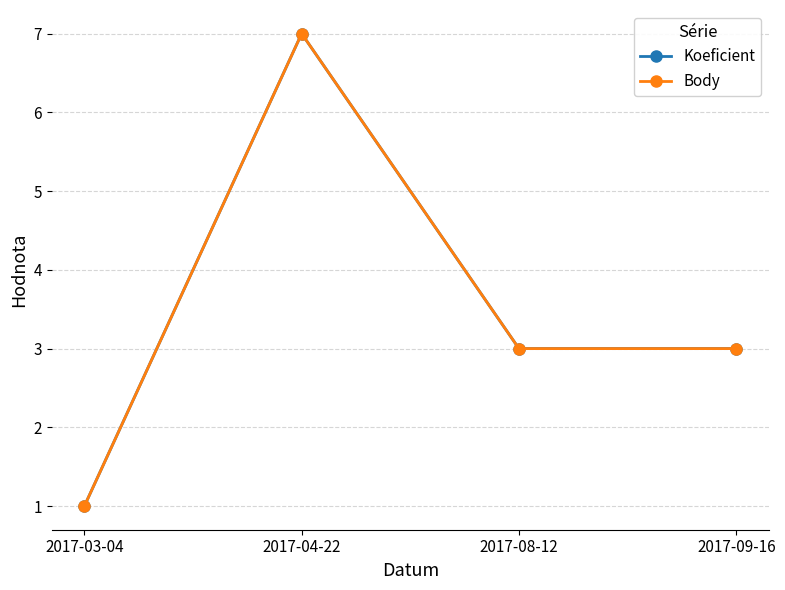

True or false: Koeficient and Body intersect in this chart.

False